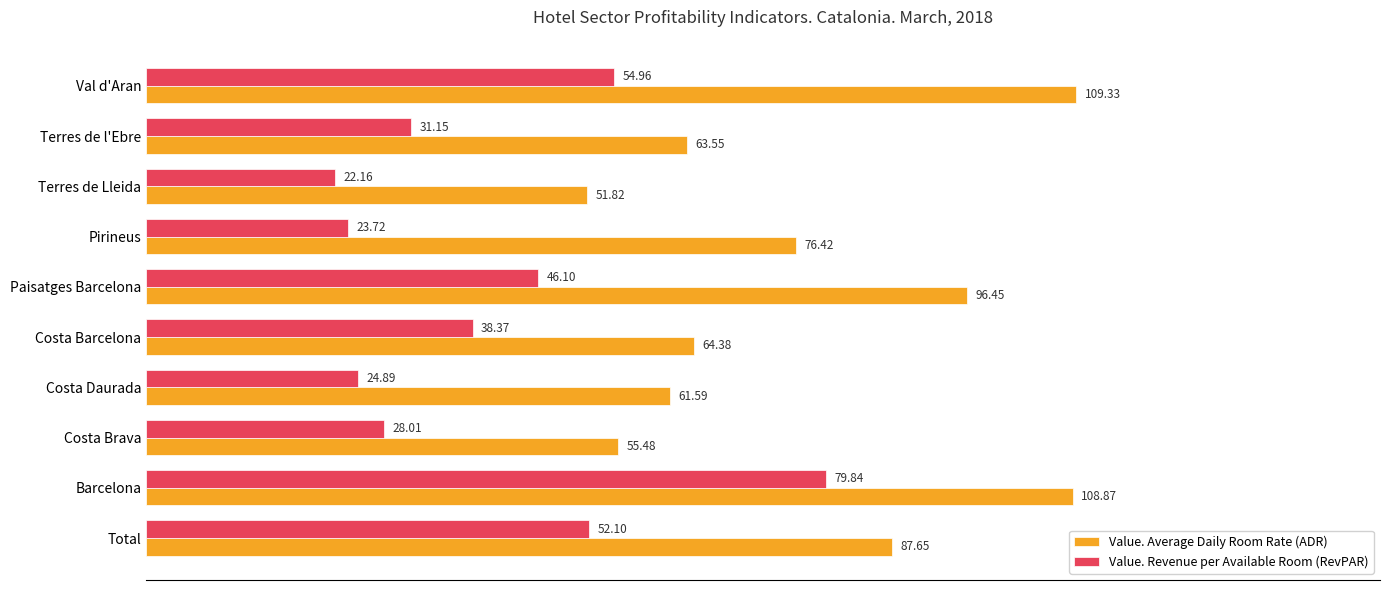

What is the sum of all Value. Revenue per Available Room (RevPAR) values?

401.3